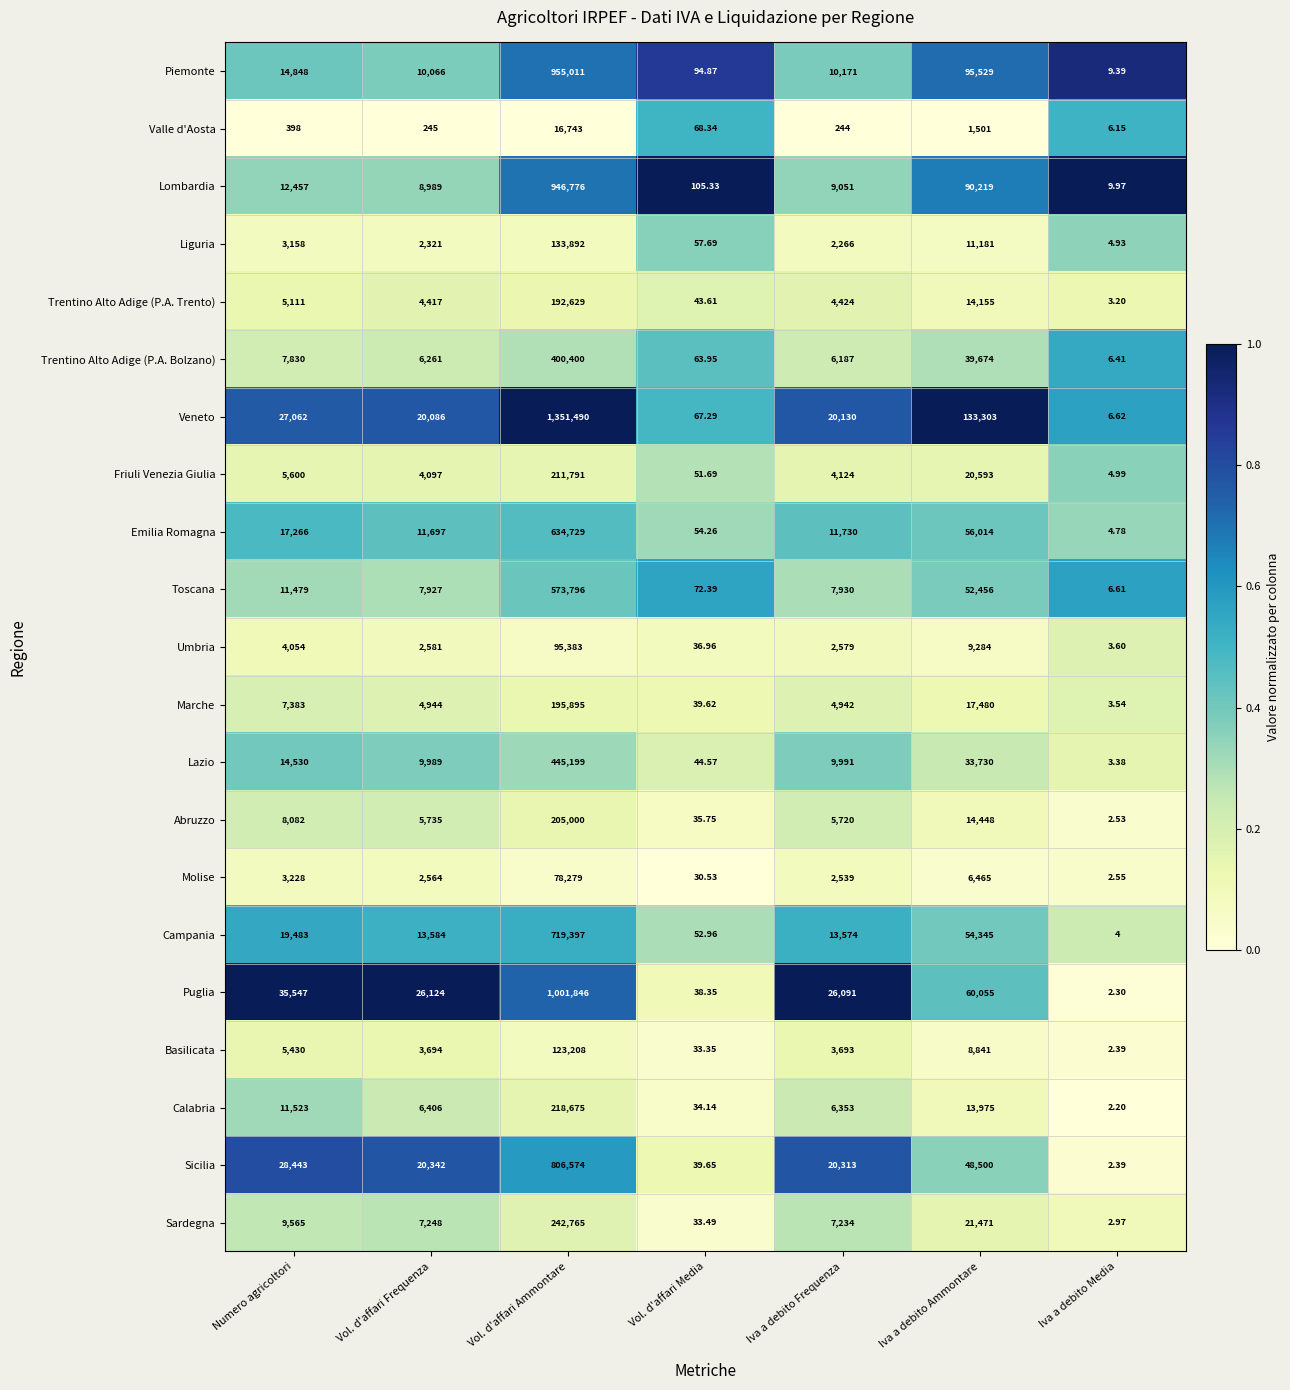

Which series has the largest total across all categories?

Veneto